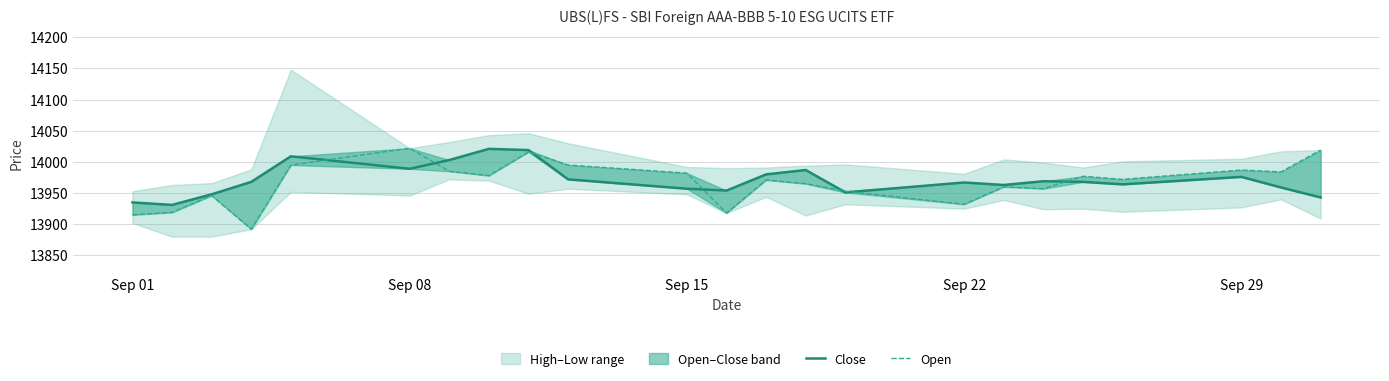

Reading left to right, extract all data points from this chart.

Close: 13935	13931	13948	13968	14009	13989	14003	14021	14019	13972	13957	13954	13980	13987	13951	13967	13963	13969	13968	13964	13976	13959	13943
Open: 13915	13919	13946	13892	13995	14022	13985	13978	14016	13995	13982	13918	13971	13965	13953	13932	13960	13957	13977	13972	13987	13984	14019